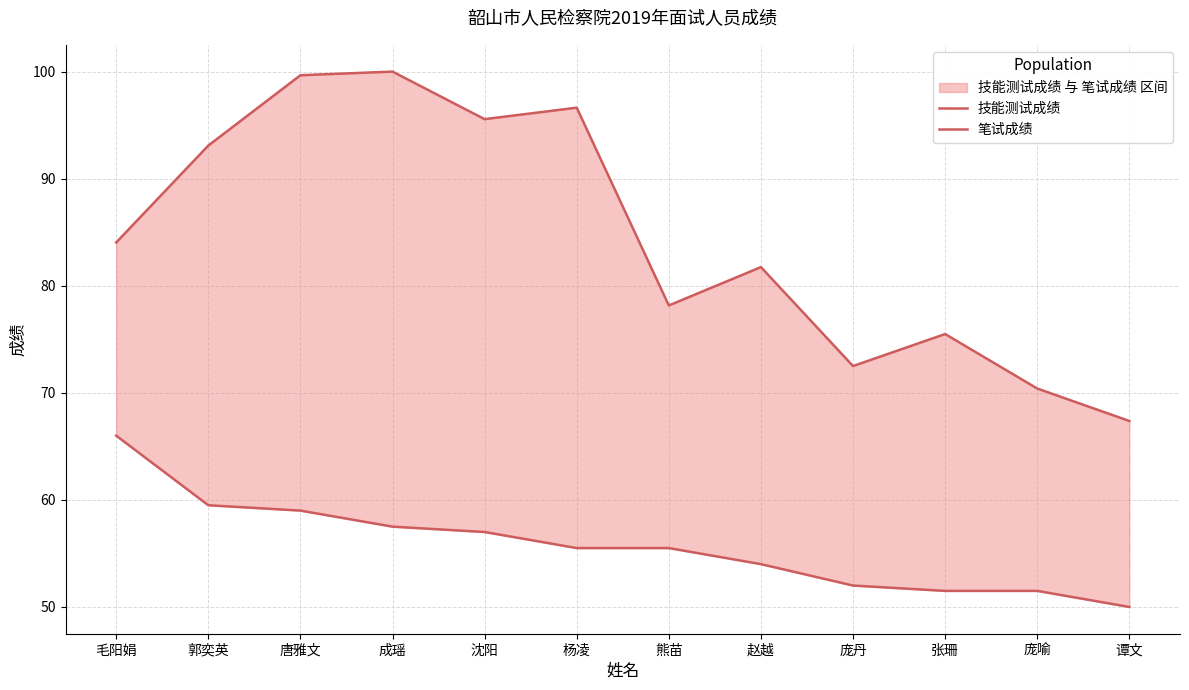

At which label does 技能测试成绩 reach its peak?

成瑶